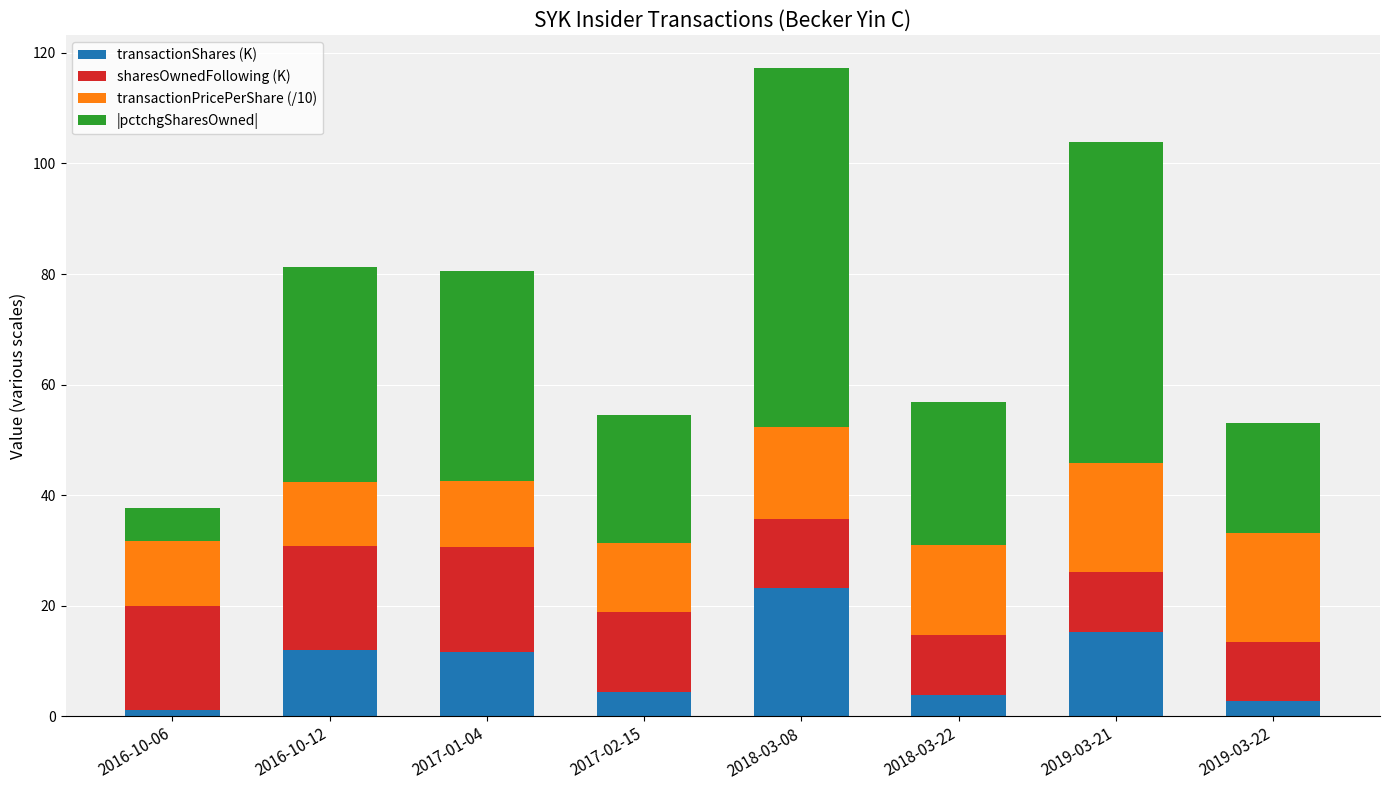

Is it true that transactionShares (K) equals 1.1 at 2016-10-06?

True